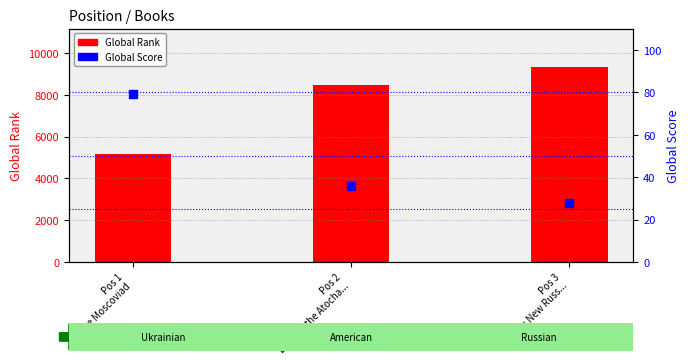

What is the total value across all series at Pos 1
The Moscoviad?

5246